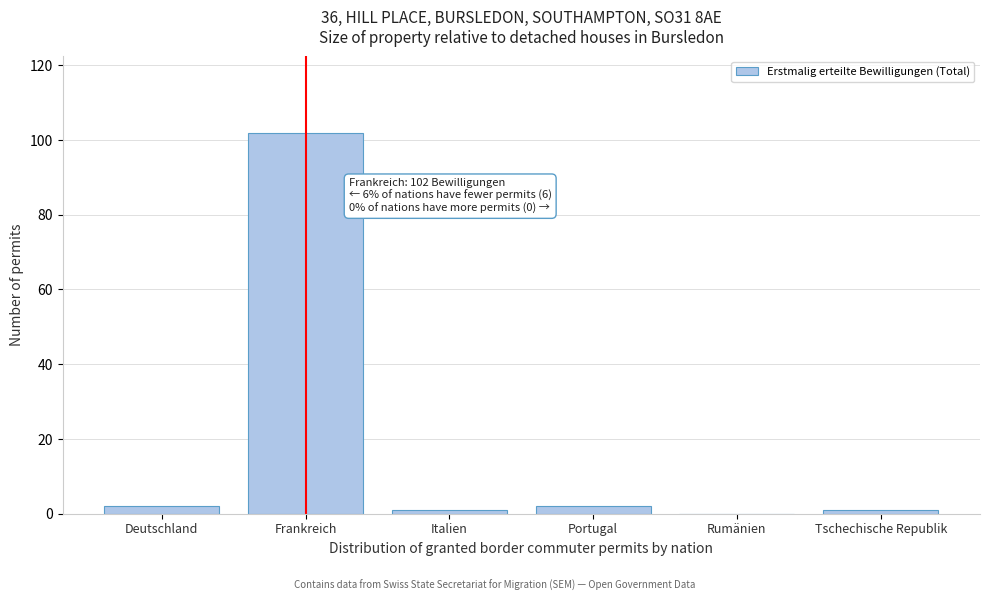

Reading left to right, transcribe all the data shown in this chart.

Deutschland=2	Frankreich=102	Italien=1	Portugal=2	Rumänien=0	Tschechische Republik=1